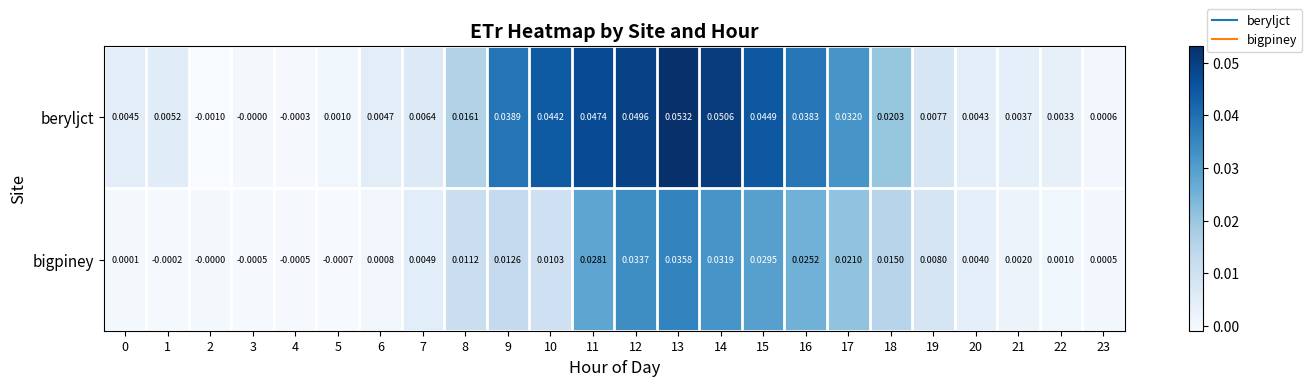

Which series has the largest total across all categories?

beryljct